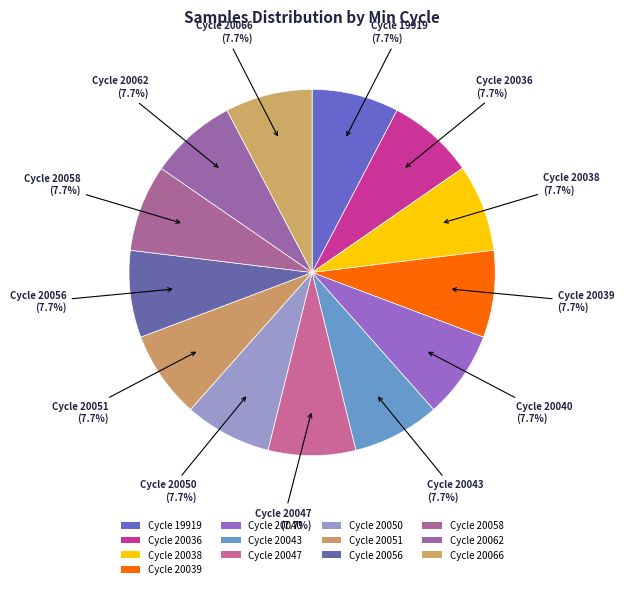

How many segments does this pie chart have?

13